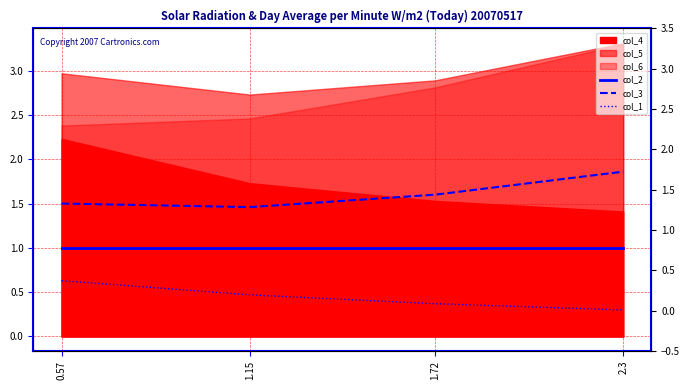

True or false: col_1 and col_2 intersect in this chart.

False